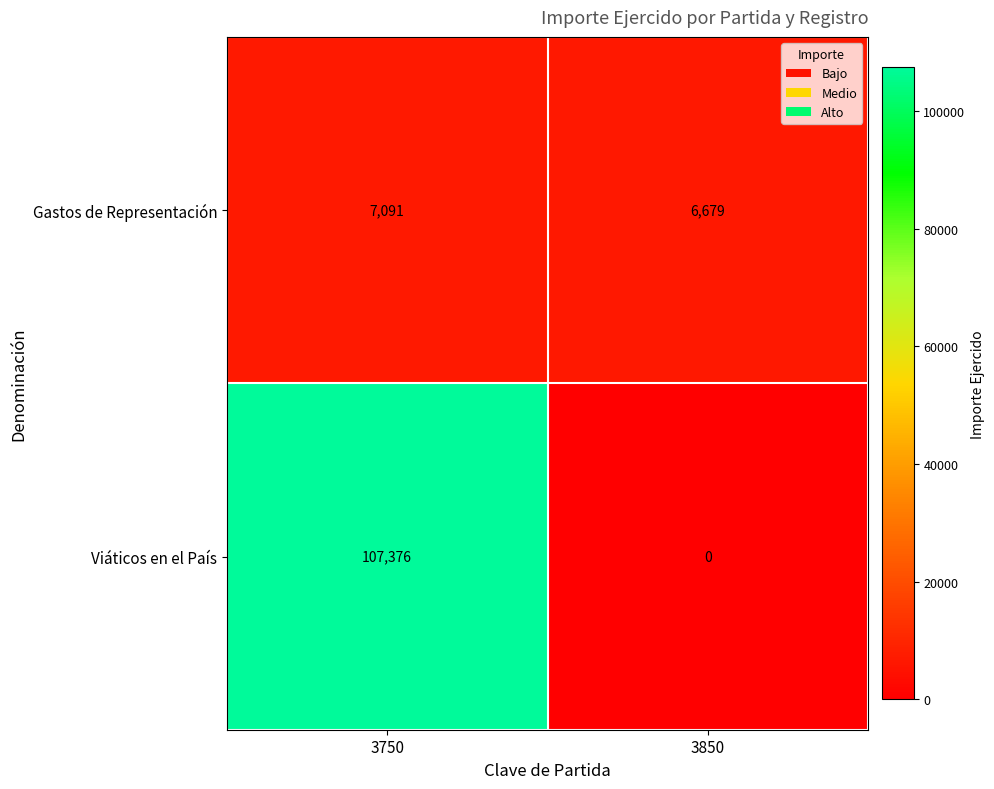

Which label corresponds to the largest value in the chart?

3750